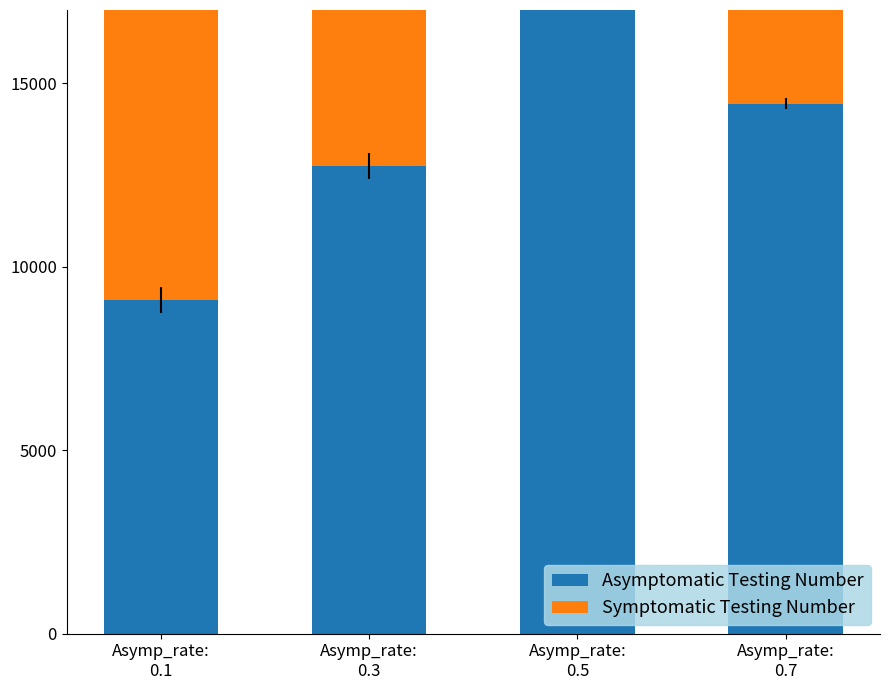

Where is Asymptomatic Testing Number nearest to the value 55212?

Asymp_rate:
0.7